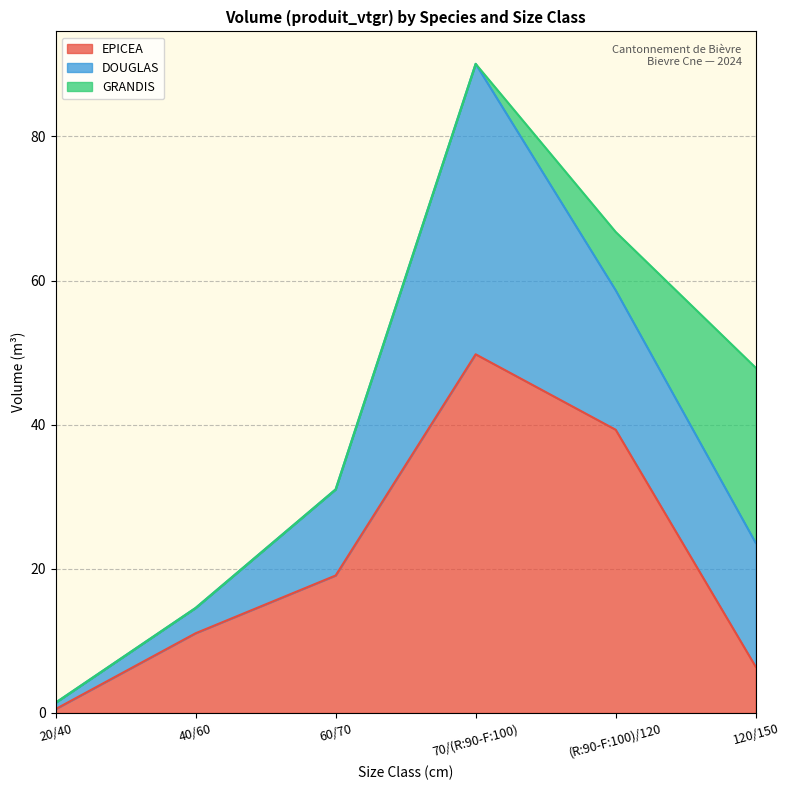

Is it true that DOUGLAS equals 19.3 at (R:90-F:100)/120?

True